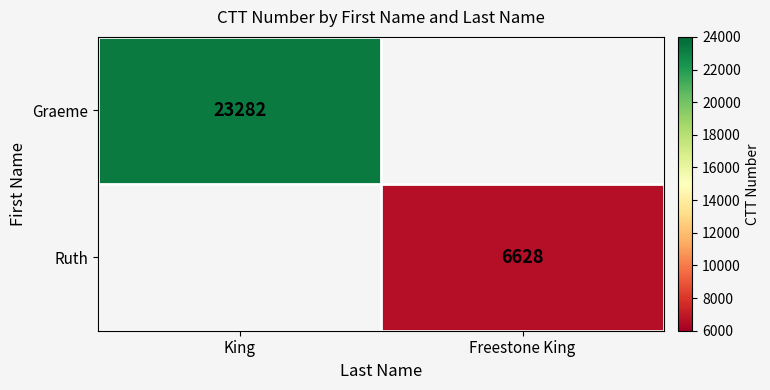

Count the number of data series in this chart.

2